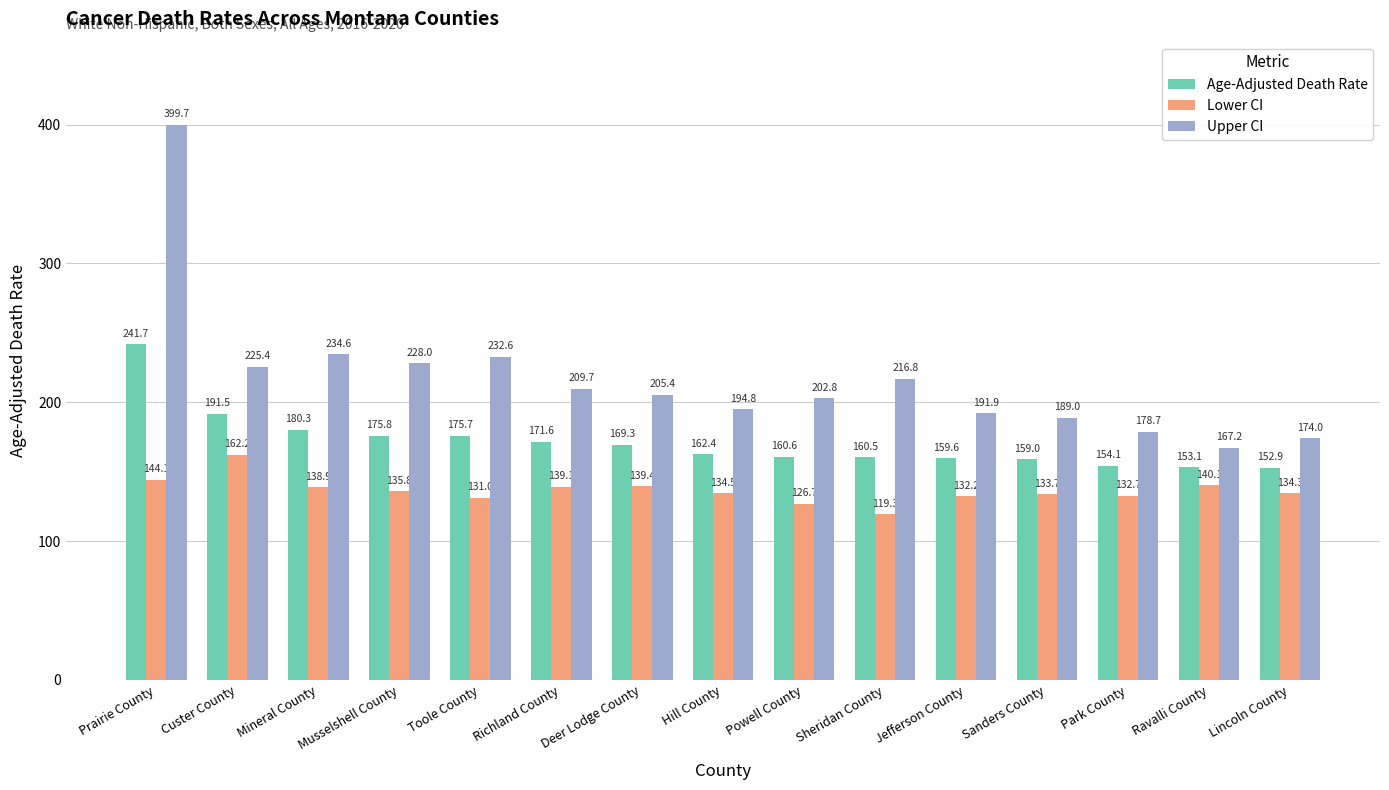

How many values in the Age-Adjusted Death Rate series exceed 162?

8